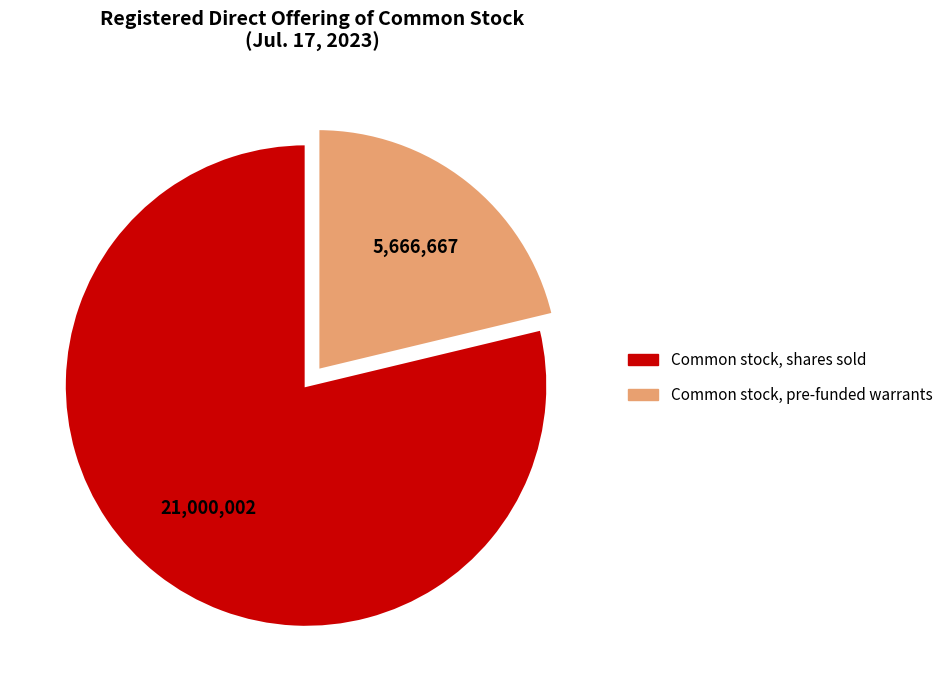

True or false: Common stock, pre-funded warrants accounts for 10% of the total.

False